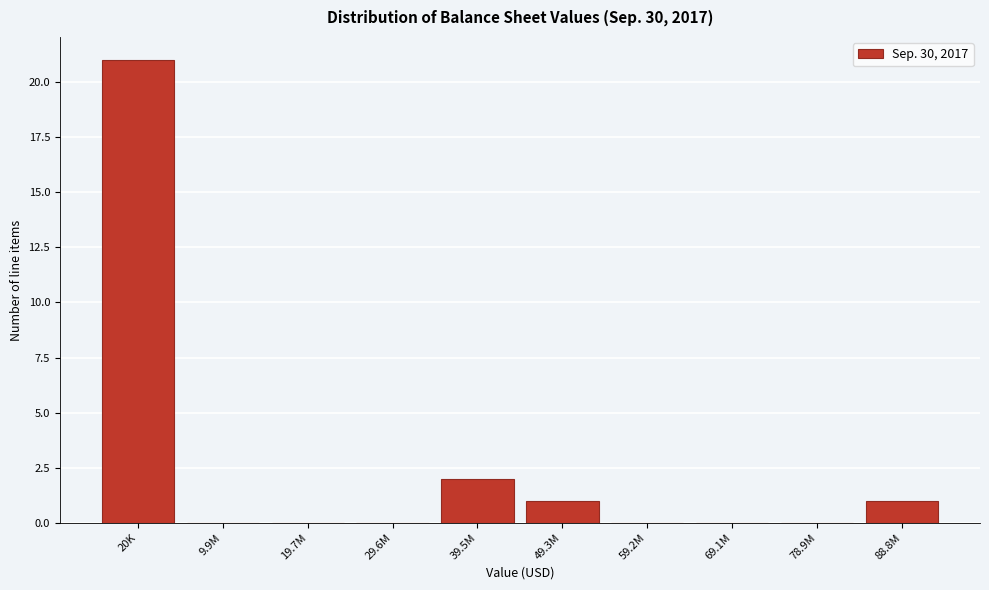

Reading left to right, list all the values displayed in this chart.

20K=21	9.9M=0	19.7M=0	29.6M=0	39.5M=2	49.3M=1	59.2M=0	69.1M=0	78.9M=0	88.8M=1